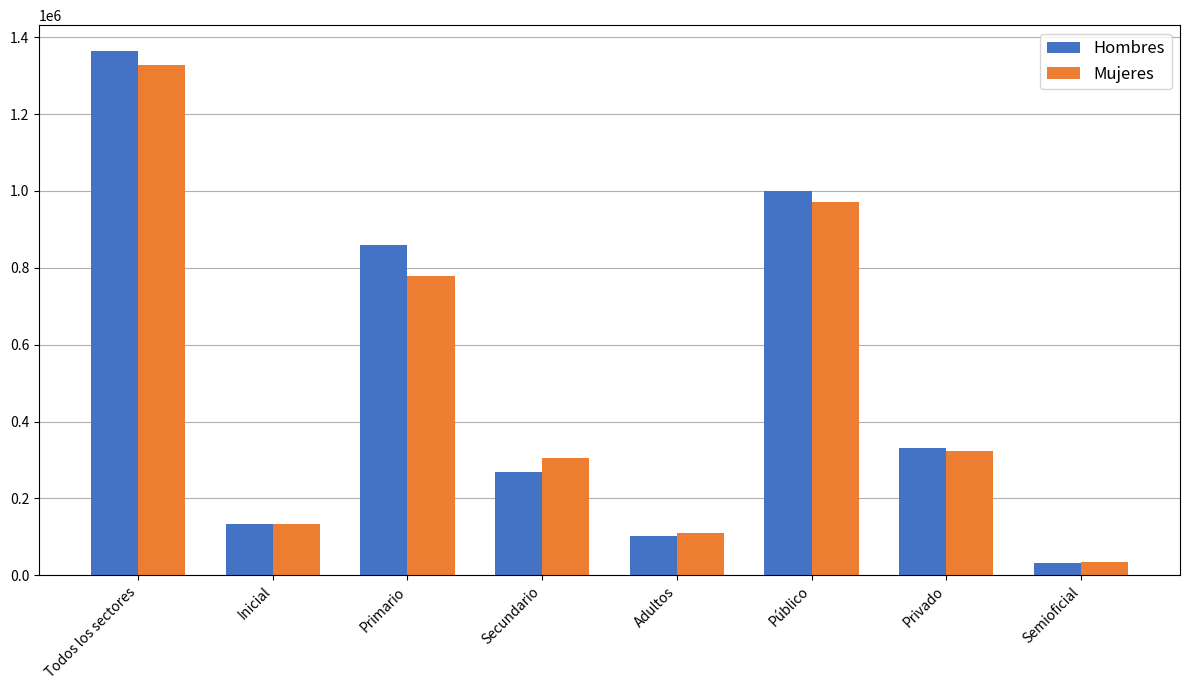

What are all the series names shown in the legend?

Hombres, Mujeres